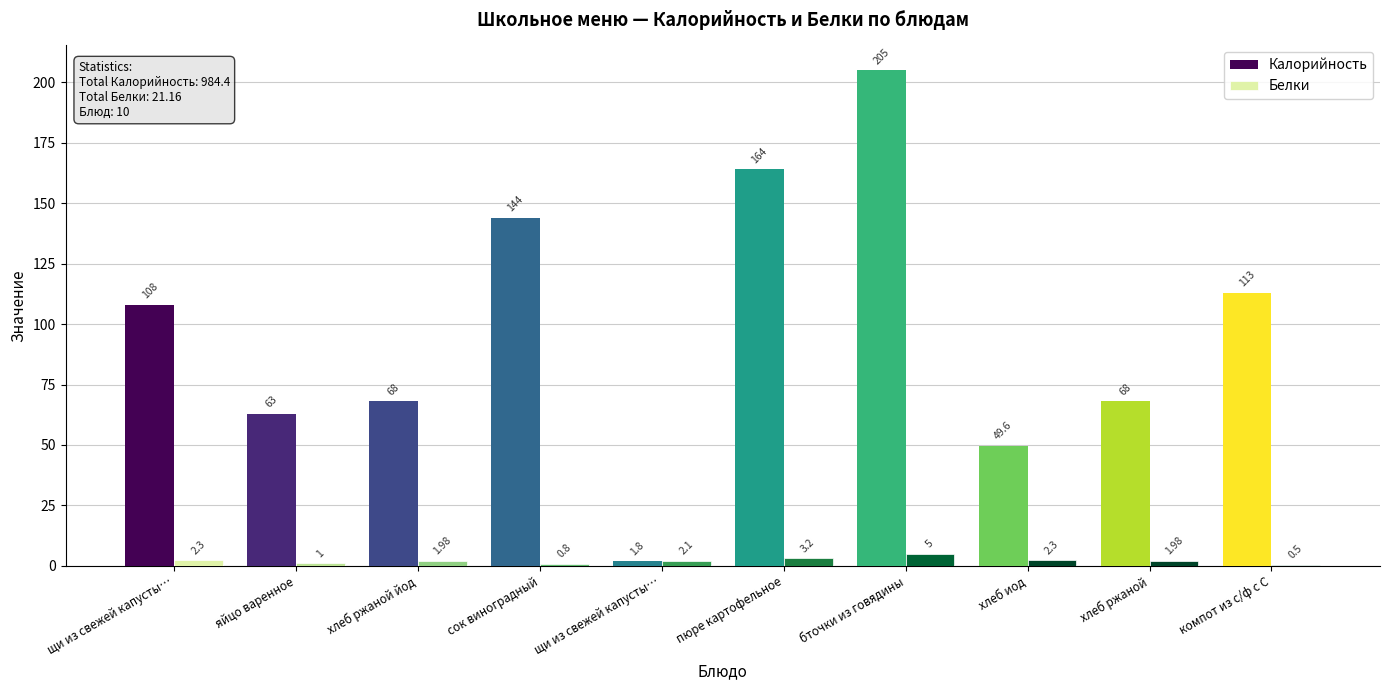

What is the sum of all Калорийность values?

984.4